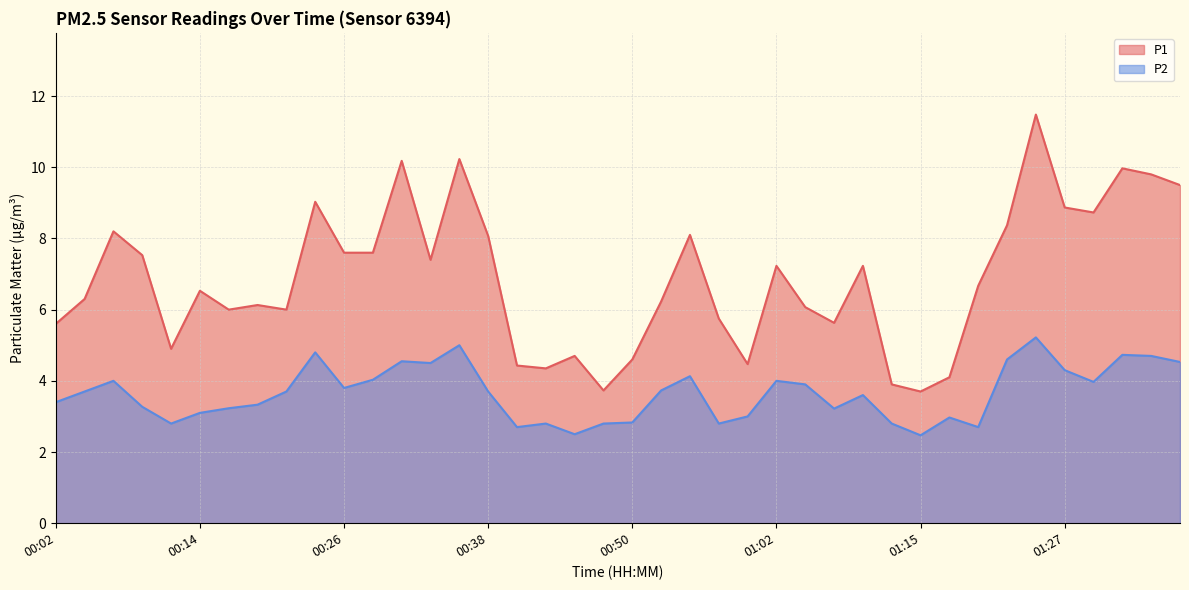

Reading left to right, what are all the values shown in this chart?

P1: 5.6	6.3	8.2	7.5	4.9	6.5	6.0	6.1	6.0	9.0	7.6	7.6	10.2	7.4	10.2	8.1	4.4	4.3	4.7	3.7	4.6	6.2	8.1	5.8	4.5	7.2	6.1	5.6	7.2	3.9	3.7	4.1	6.7	8.4	11.5	8.9	8.7	10.0	9.8	9.5
P2: 3.4	3.7	4.0	3.3	2.8	3.1	3.2	3.3	3.7	4.8	3.8	4.0	4.5	4.5	5.0	3.7	2.7	2.8	2.5	2.8	2.8	3.7	4.1	2.8	3.0	4.0	3.9	3.2	3.6	2.8	2.5	3.0	2.7	4.6	5.2	4.3	4.0	4.7	4.7	4.5